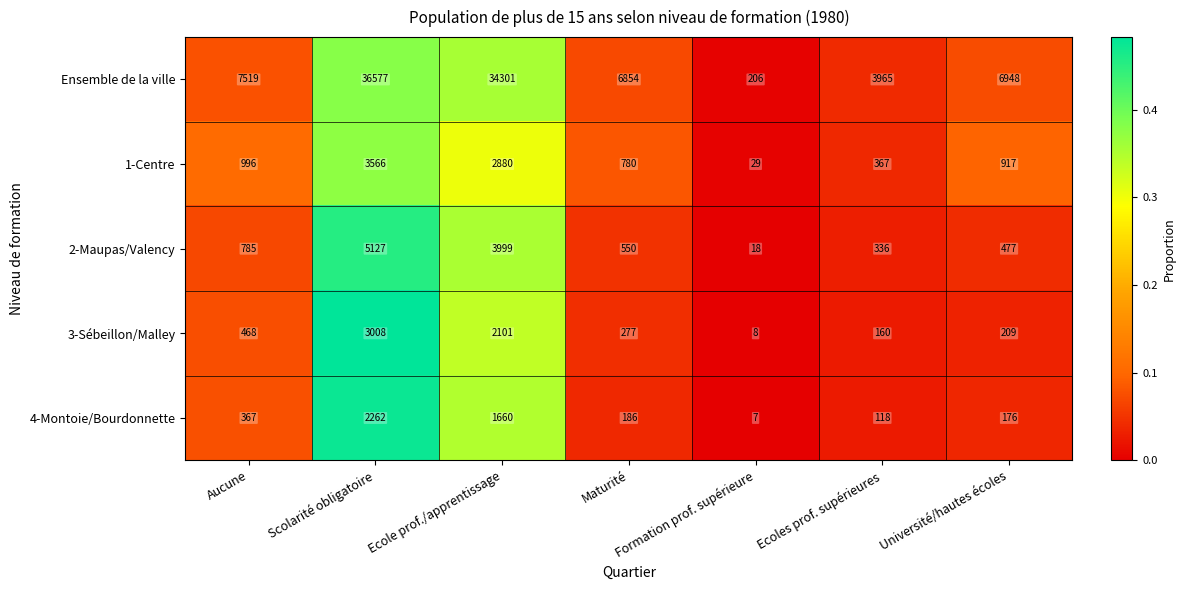

Is it true that 4-Montoie/Bourdonnette equals 176 at Université/hautes écoles?

True